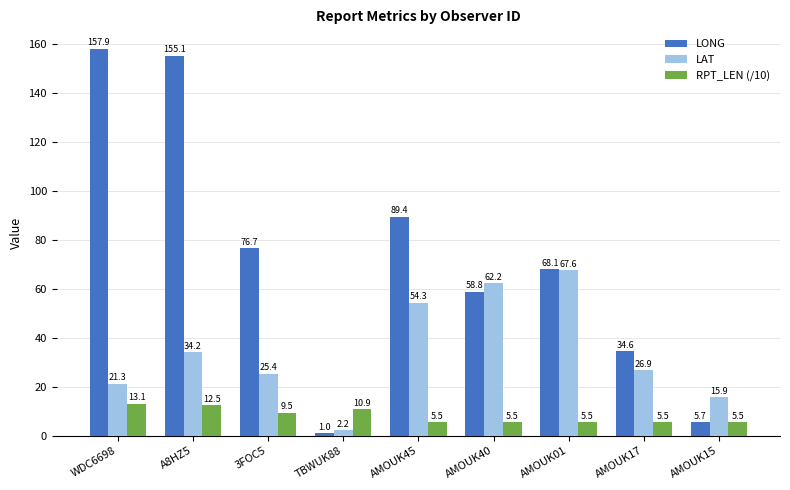

At which category is the sum across all series the highest?

A8HZ5